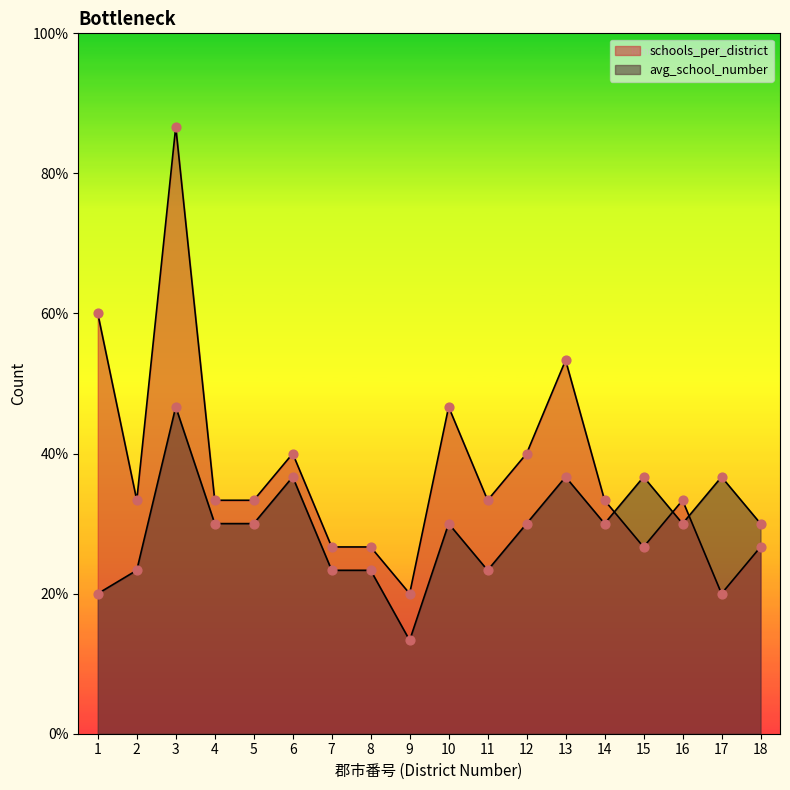

At which category is the sum across all series the highest?

3